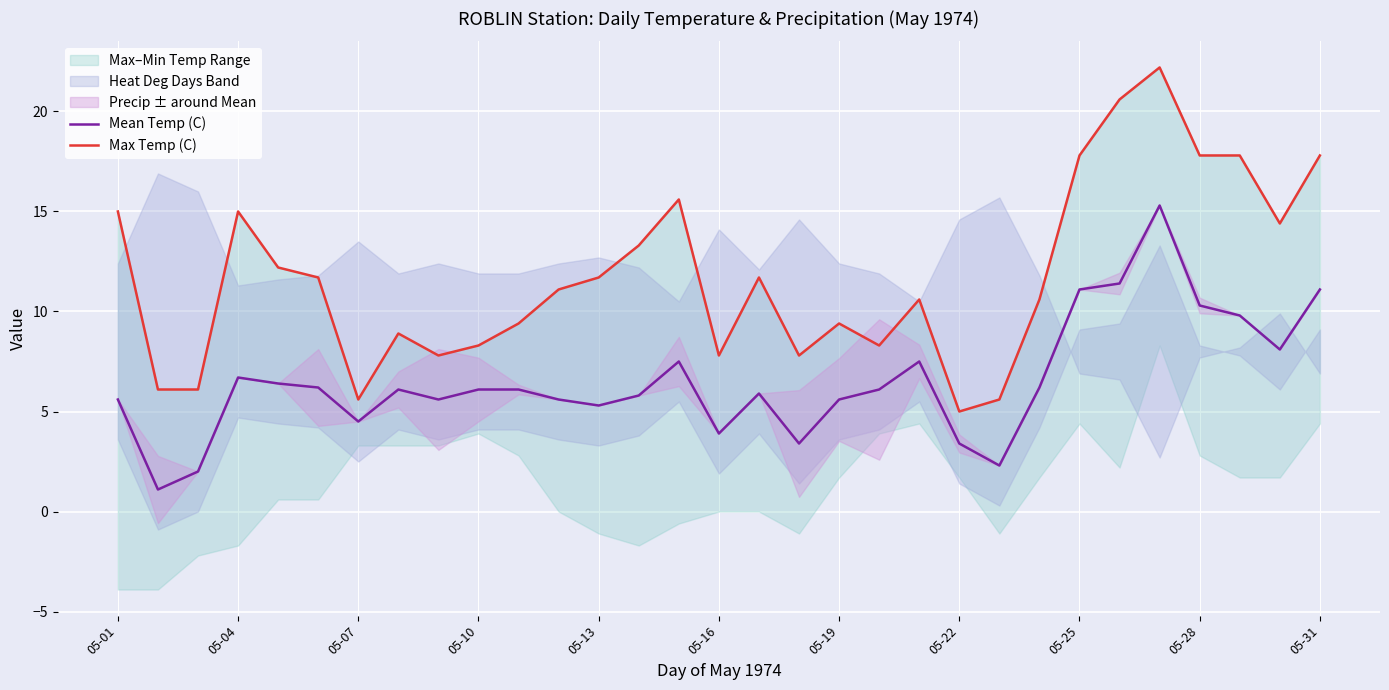

What is the maximum value shown in the chart?

22.2